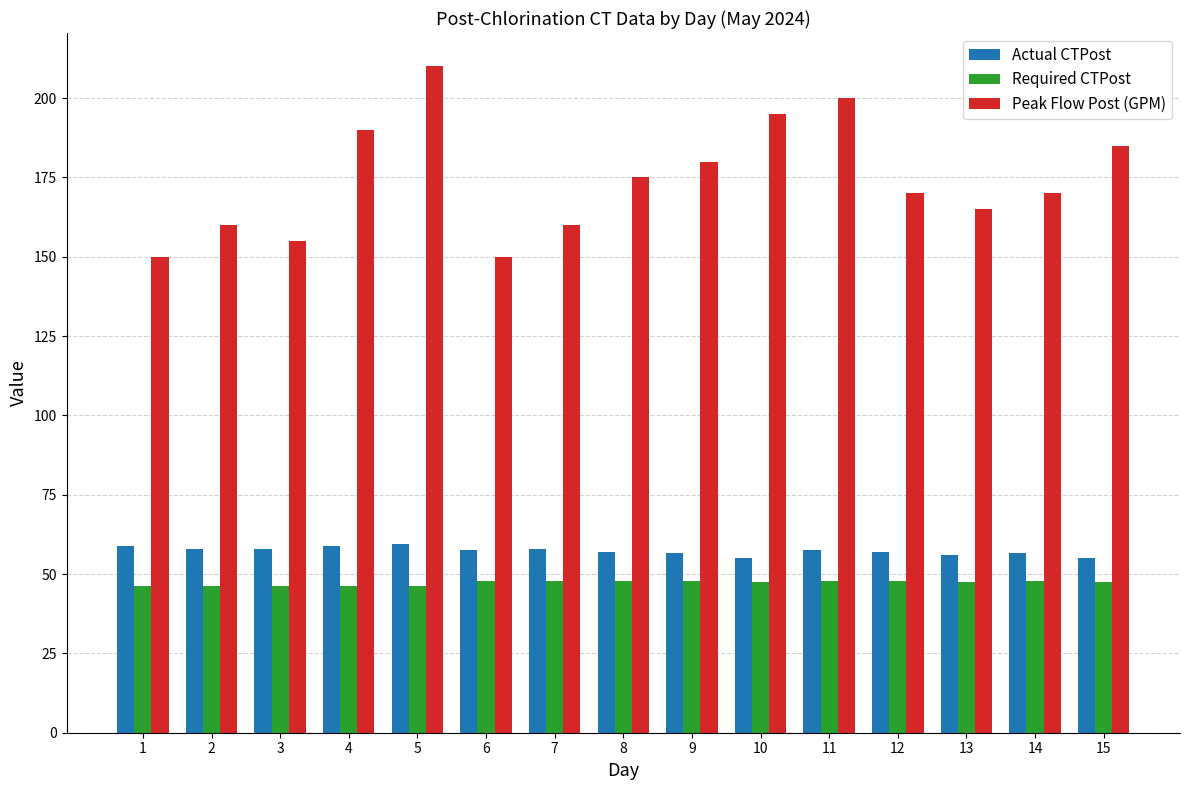

What is the total value across all series at 8?

279.8